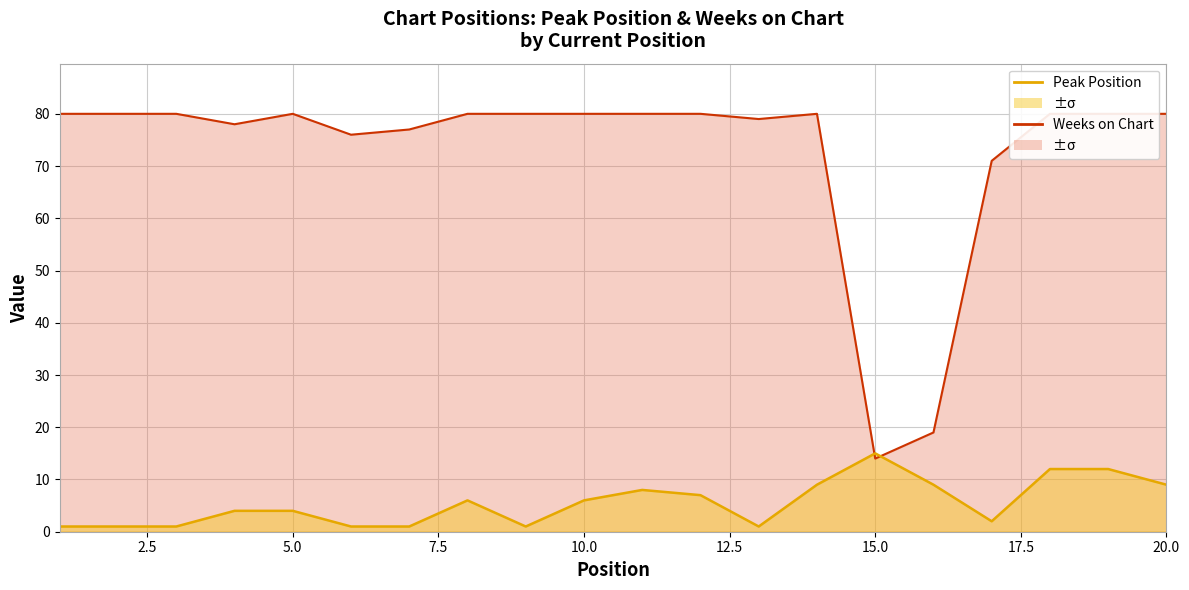

List the series in order of their peak value, highest first.

Weeks on Chart, Peak Position